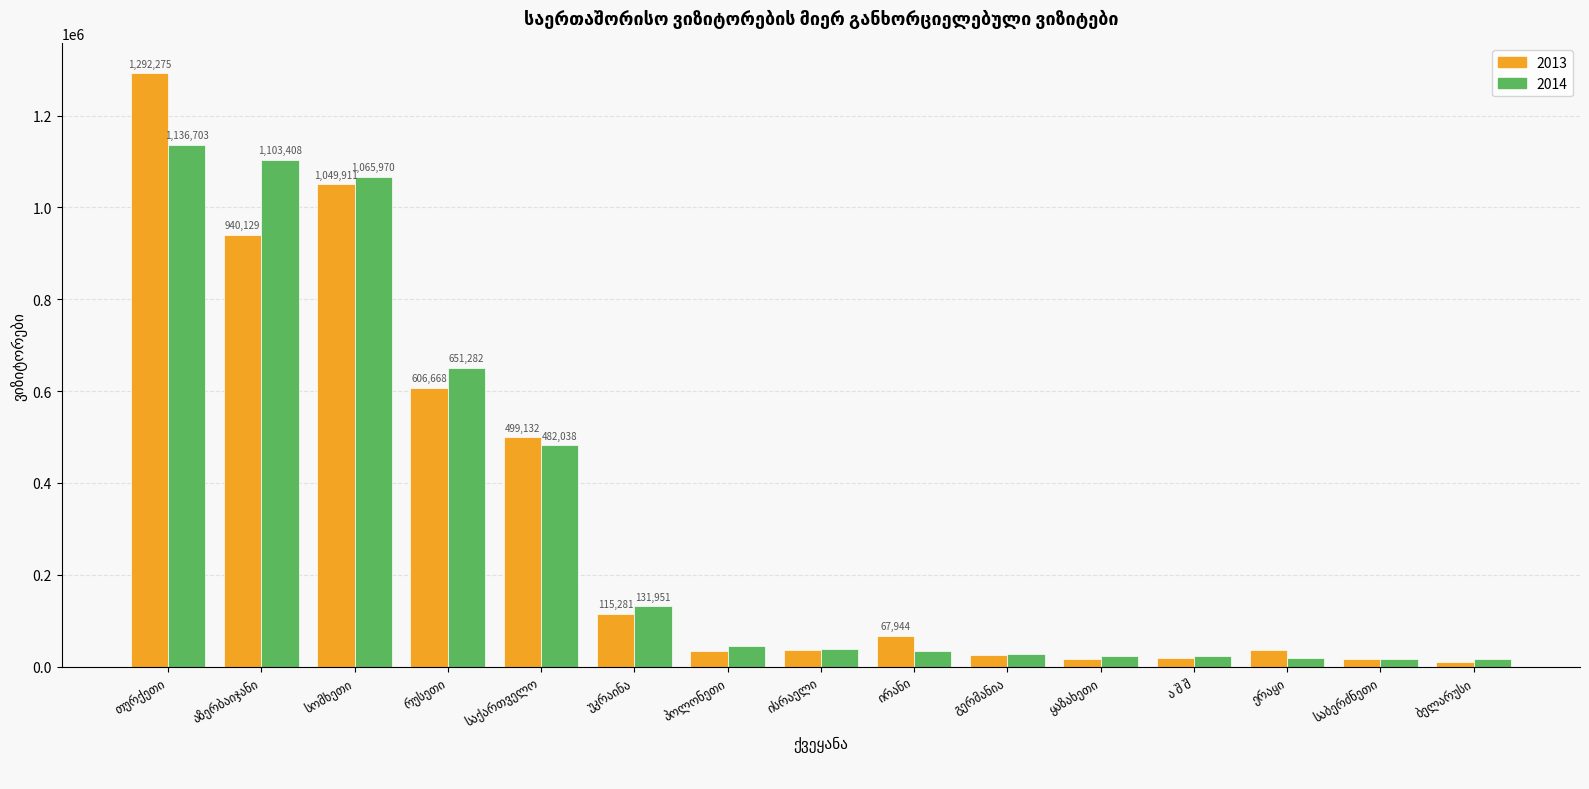

Rank the series by their maximum value, from lowest to highest.

2014, 2013